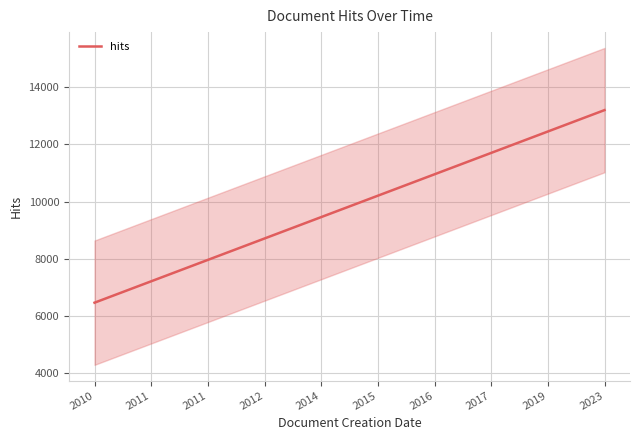

What is the minimum value shown in the chart?

6463.5